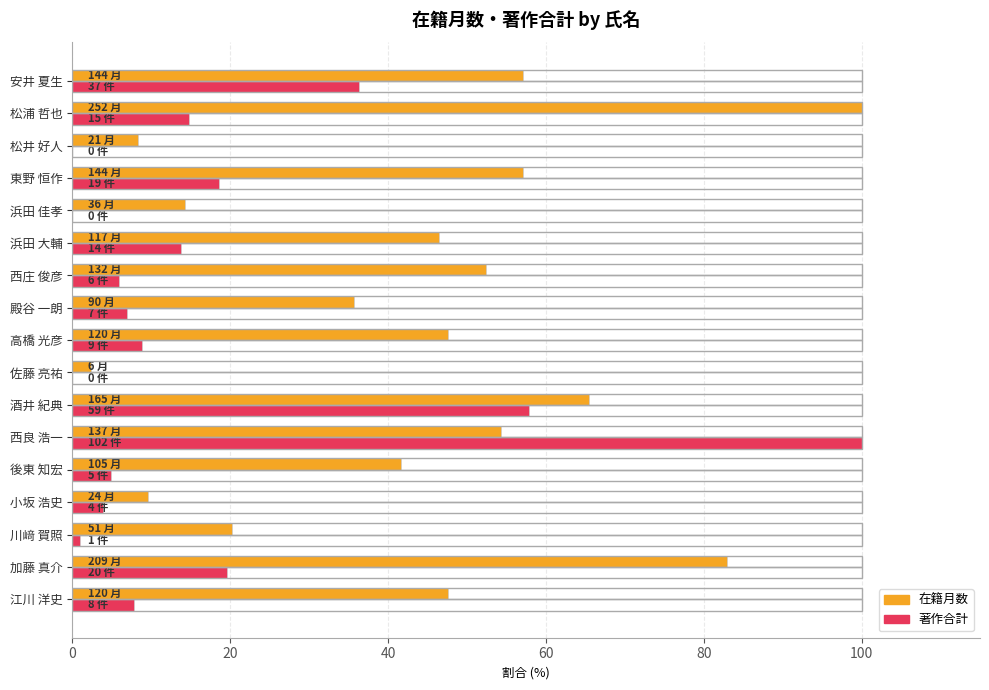

At which category is the sum across all series the highest?

西良 浩一